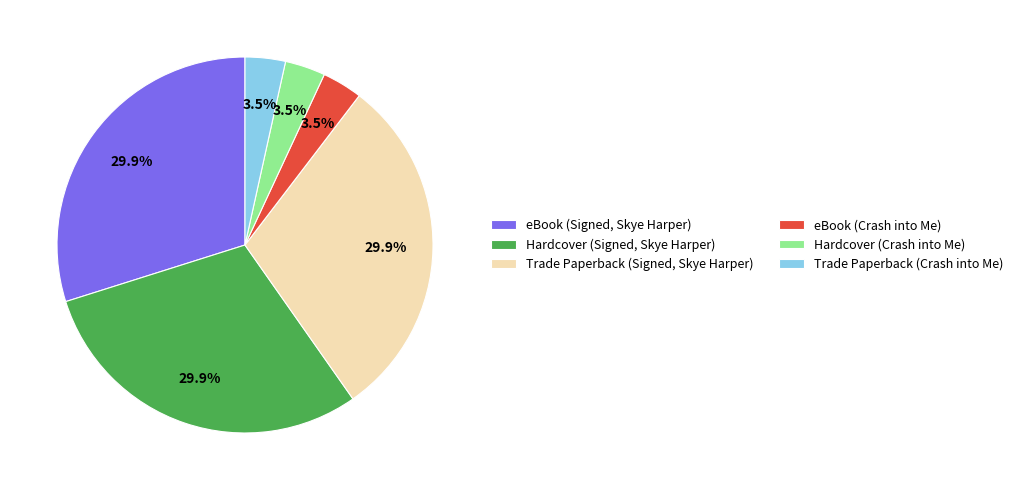

How many segments does this pie chart have?

6